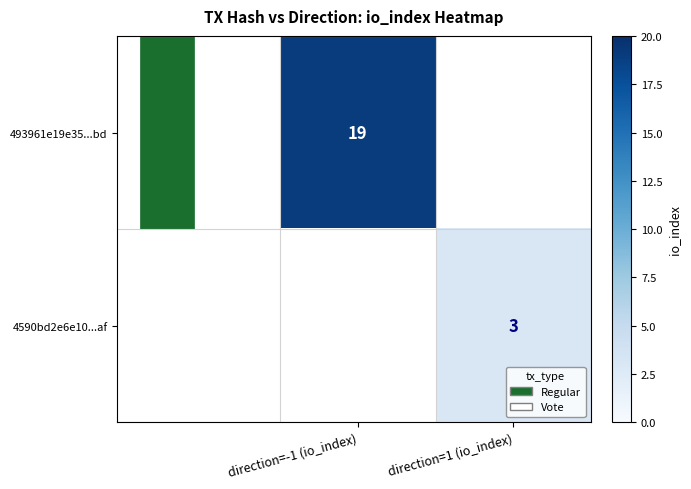

The value of 493961e19e35...bd at direction=-1 (io_index) is 32.9. True or false?

False